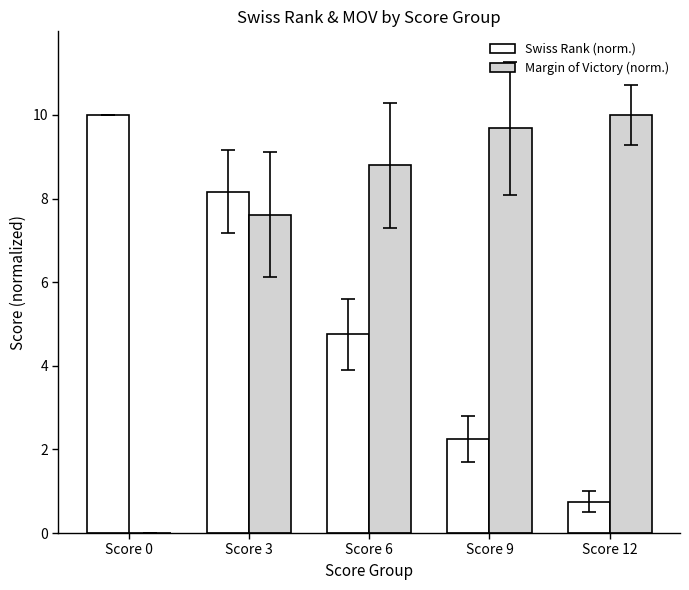

Which series changed the most between Score 6 and Score 12?

Swiss Rank (norm.)